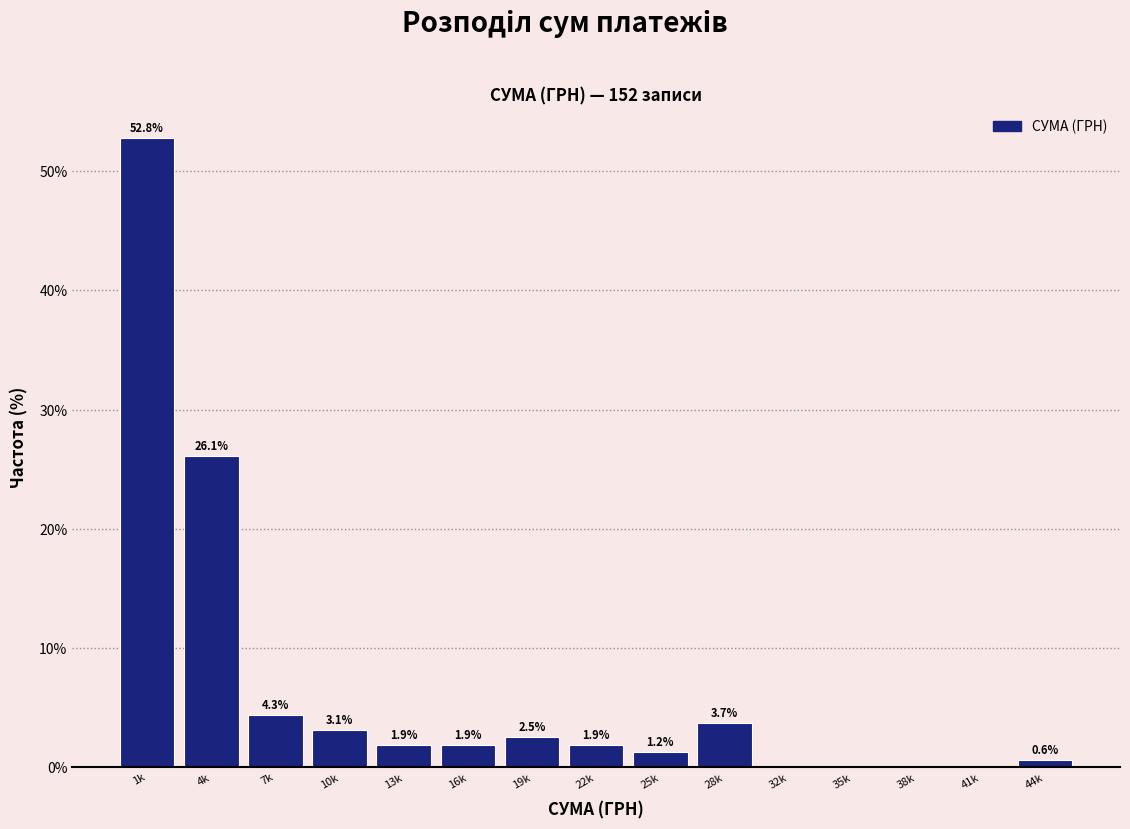

Reading left to right, extract all data points from this chart.

1k=52.8	4k=26.1	7k=4.3	10k=3.1	13k=1.9	16k=1.9	19k=2.5	22k=1.9	25k=1.2	28k=3.7	32k=0.0	35k=0.0	38k=0.0	41k=0.0	44k=0.6